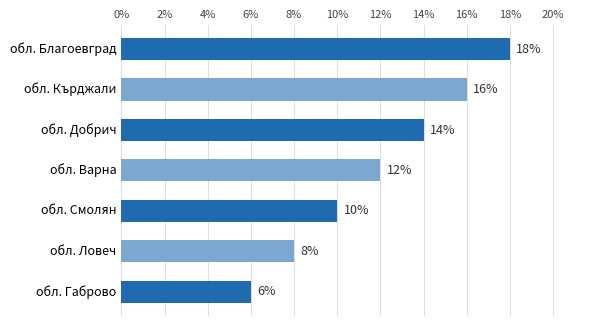

Reading top to bottom, what are all the values shown in this chart?

18	16	14	12	10	8	6